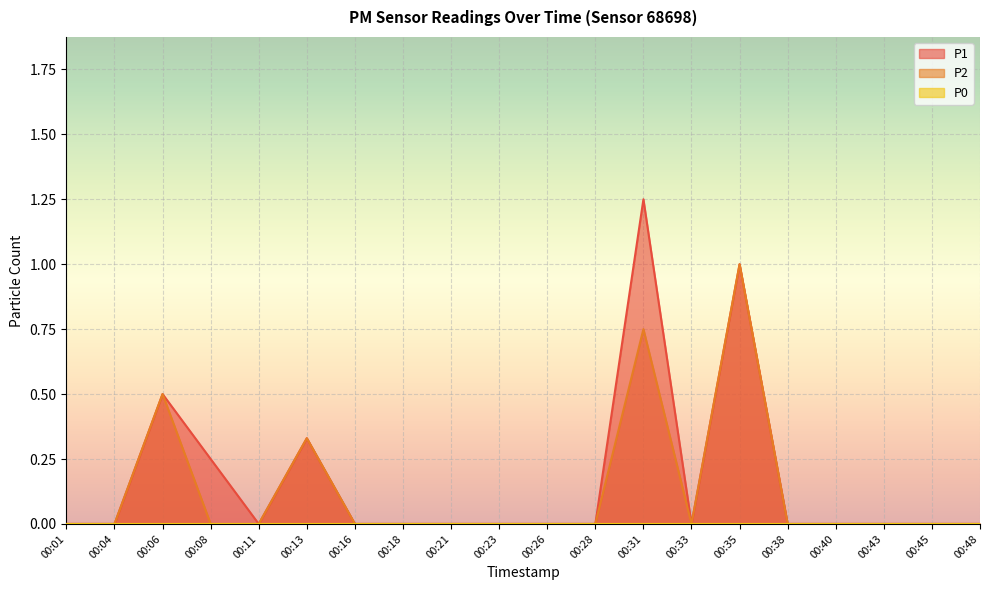

Reading right to left, list all the values displayed in this chart.

P1: 0.0	0.0	0.0	0.0	0.0	1.0	0.0	1.2	0.0	0.0	0.0	0.0	0.0	0.0	0.3	0.0	0.2	0.5	0.0	0.0
P2: 0.0	0.0	0.0	0.0	0.0	1.0	0.0	0.8	0.0	0.0	0.0	0.0	0.0	0.0	0.3	0.0	0.0	0.5	0.0	0.0